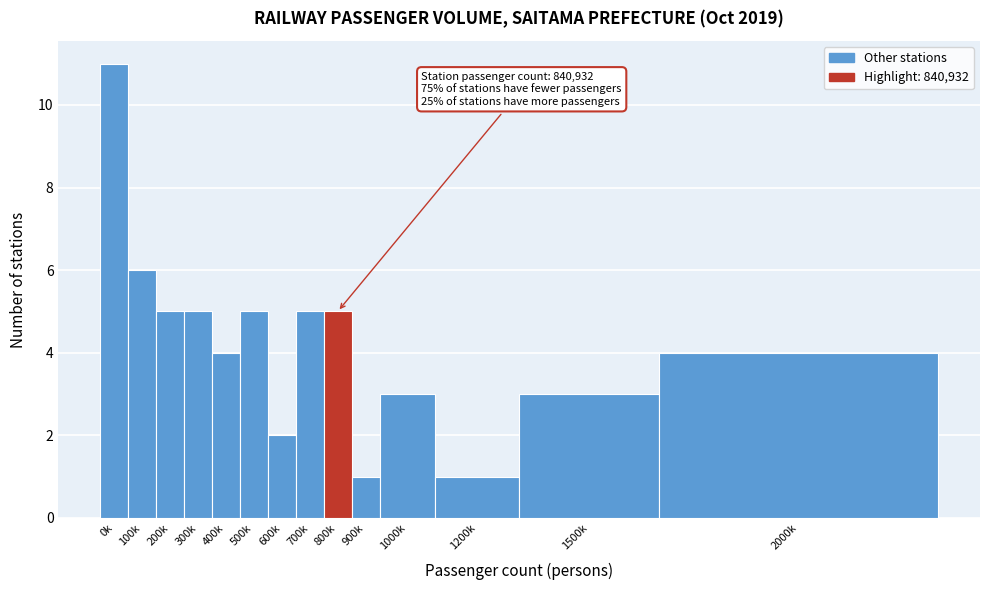

Reading left to right, list all the values displayed in this chart.

11	6	5	5	4	5	2	5	5	1	3	1	3	4